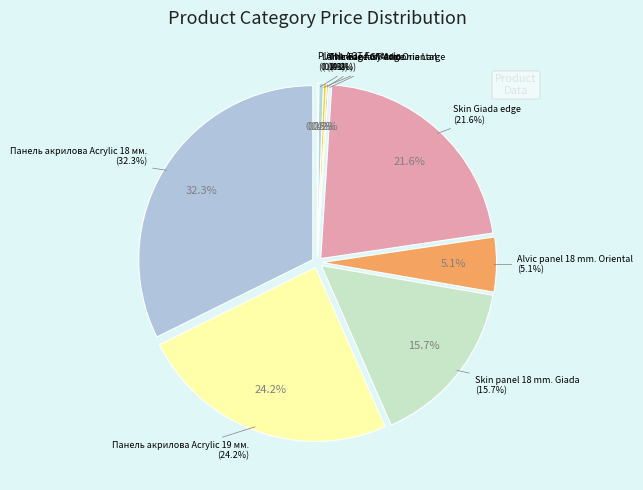

Which category has the biggest portion of the pie?

Панель акрилова Acrylic 18 мм.